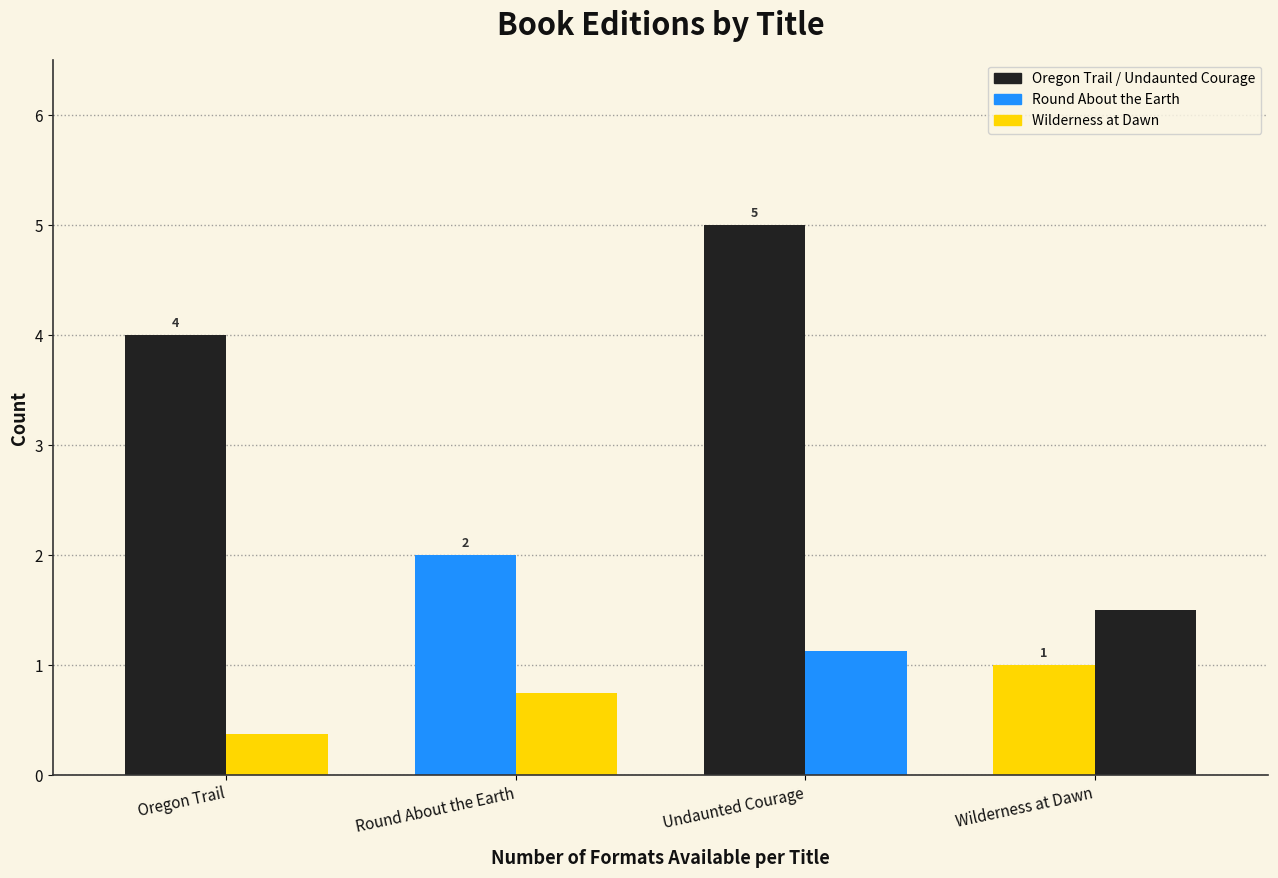

Is it true that Result Rank (scaled) equals 1.5 at Wilderness at Dawn?

True